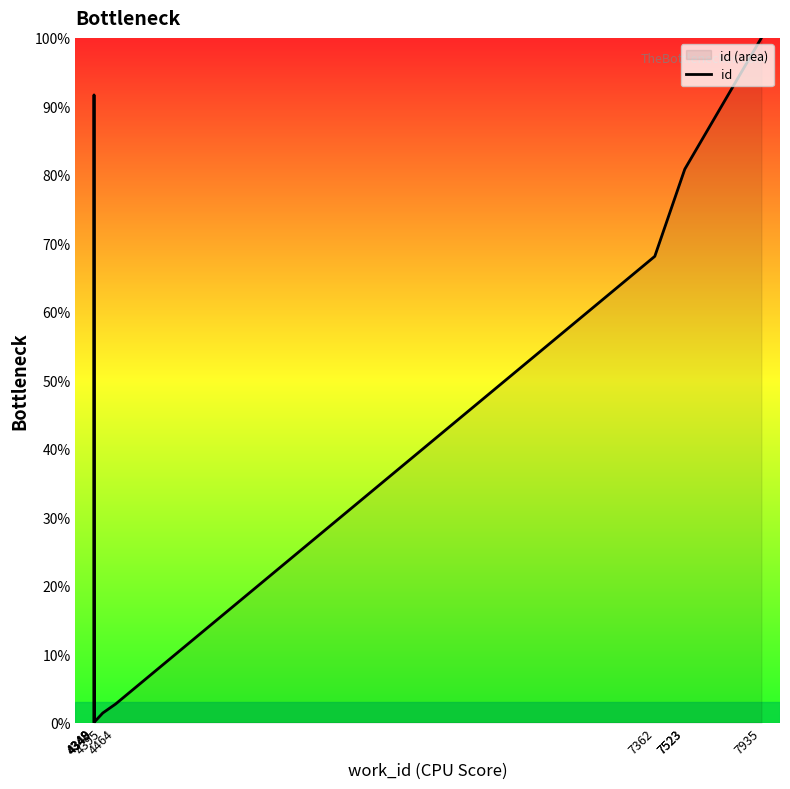

Rank the categories by value from lowest to highest.

4348, 4349, 4349, 4395, 4464, 7362, 7523, 7523, 4348, 7935